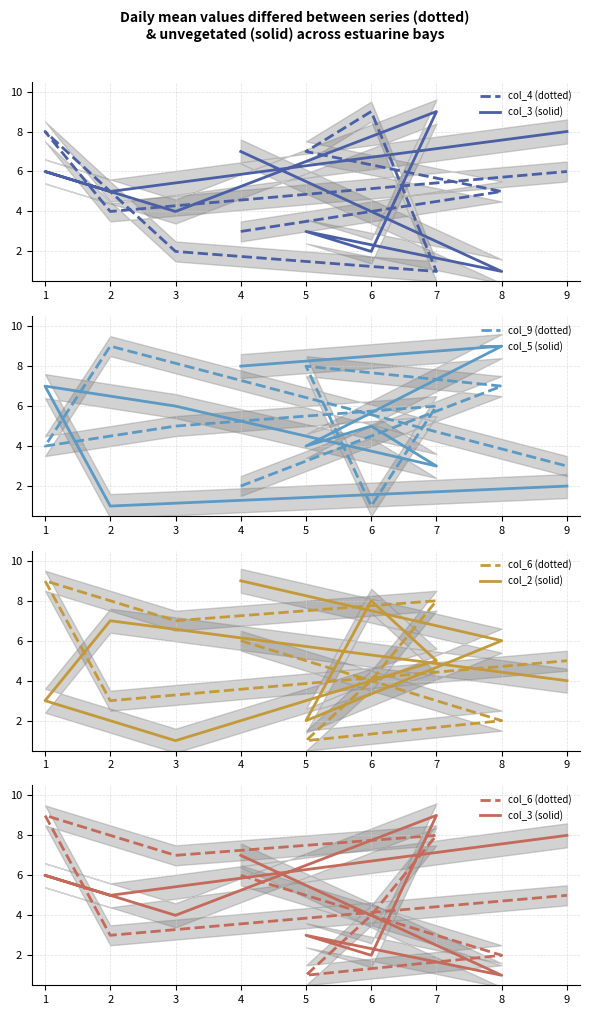

Where is col_9 (dotted) nearest to the value 5?

3